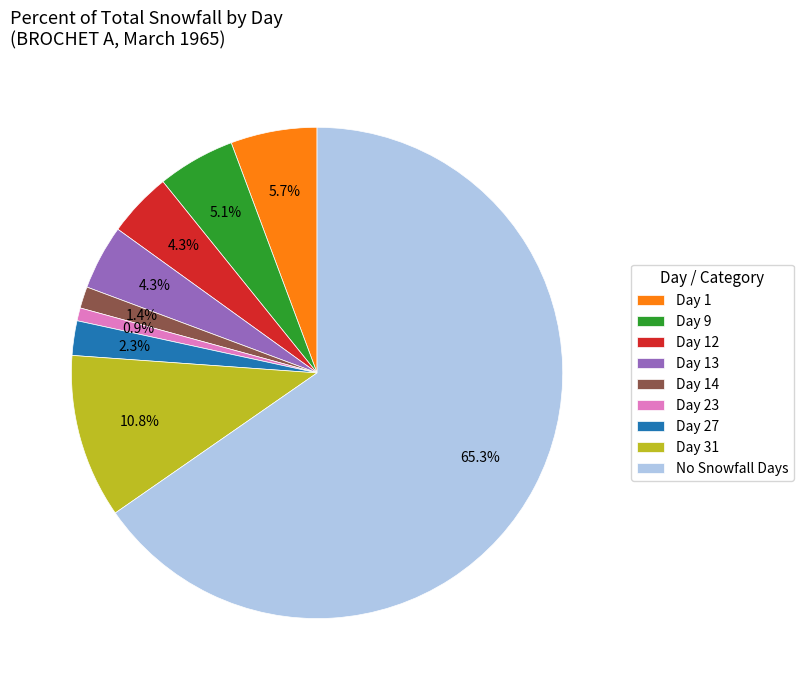

Which slice is the largest?

No Snowfall Days